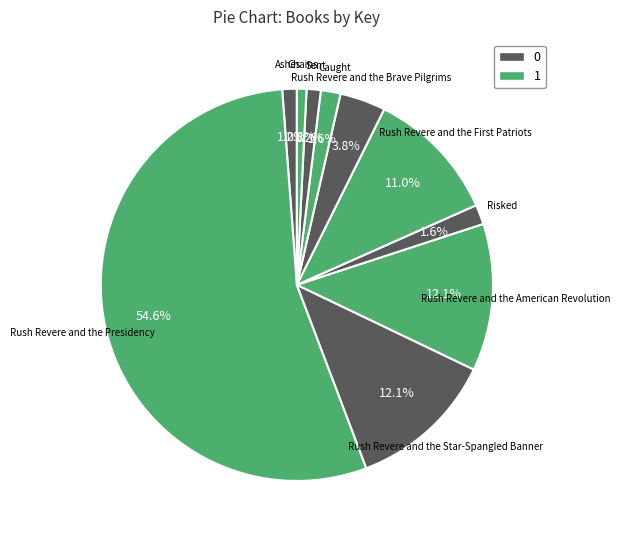

To the nearest percent, what is the average slice percentage?

10%